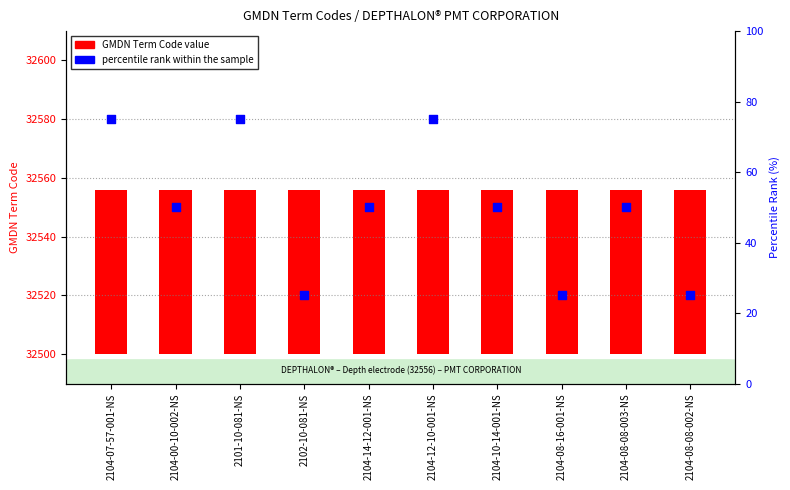

Which series has the largest Y range (max minus min)?

percentile rank within the sample